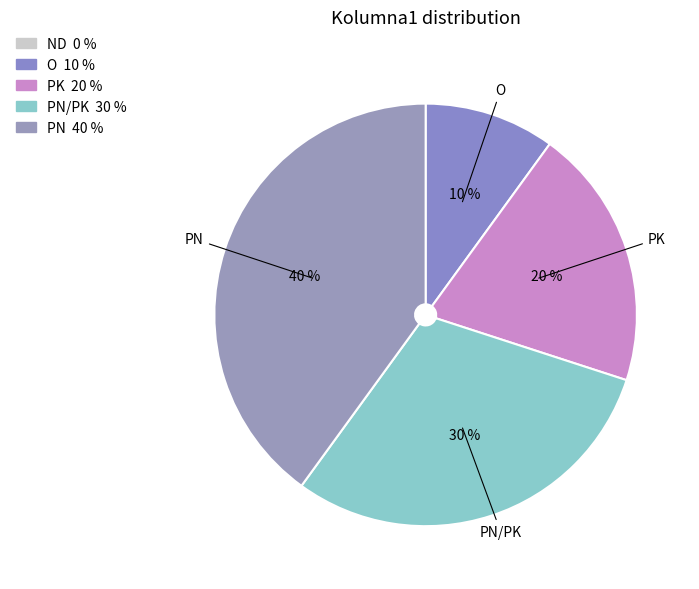

Count the number of slices in the pie.

5